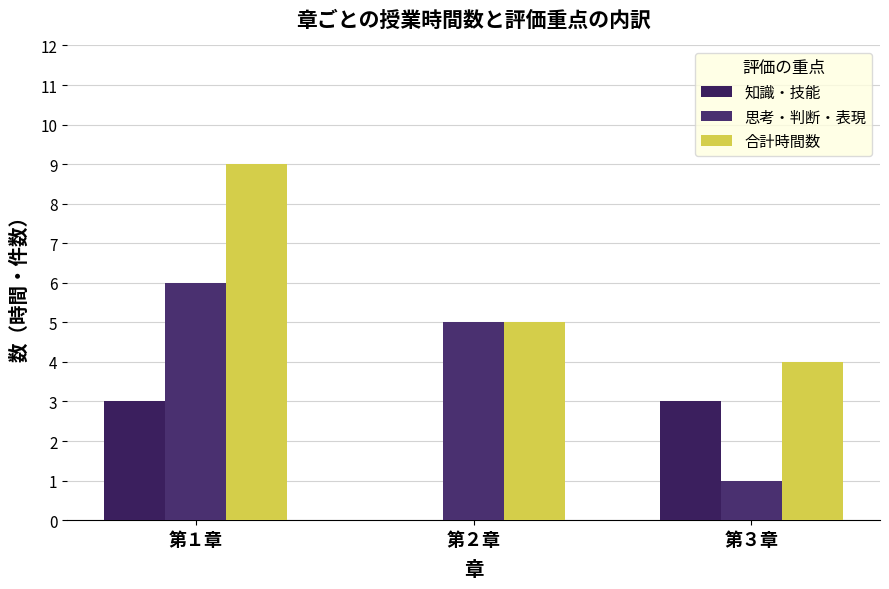

What are all the series names shown in the legend?

知識・技能, 思考・判断・表現, 合計時間数